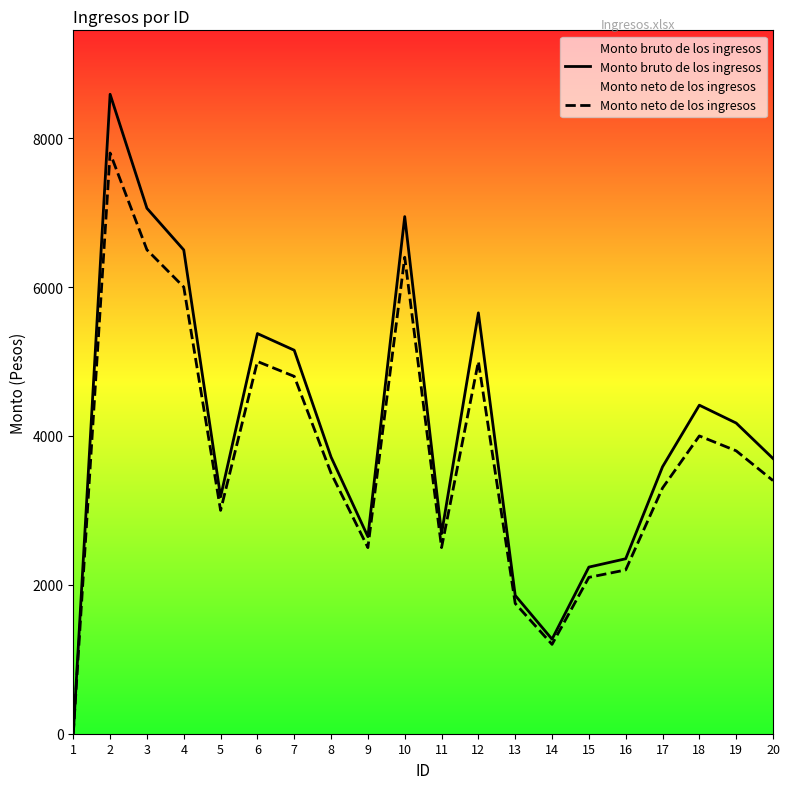

List the series in order of their overall mean, lowest first.

Monto neto de los ingresos, Monto bruto de los ingresos